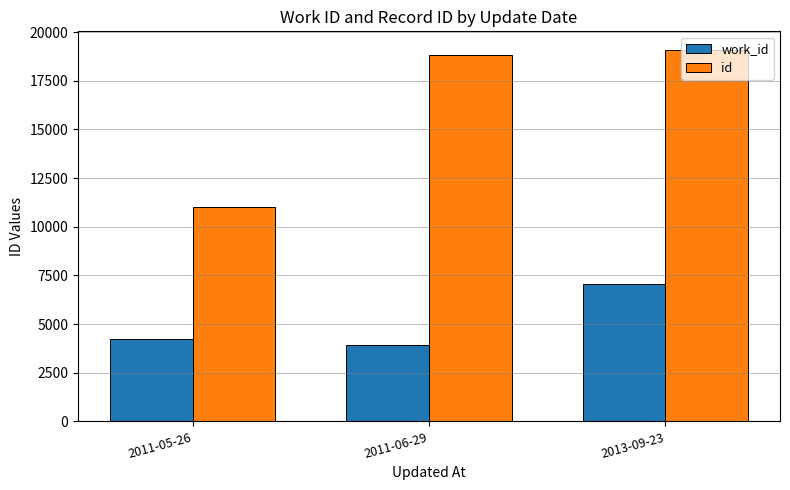

What position from the right is 2013-09-23?

1